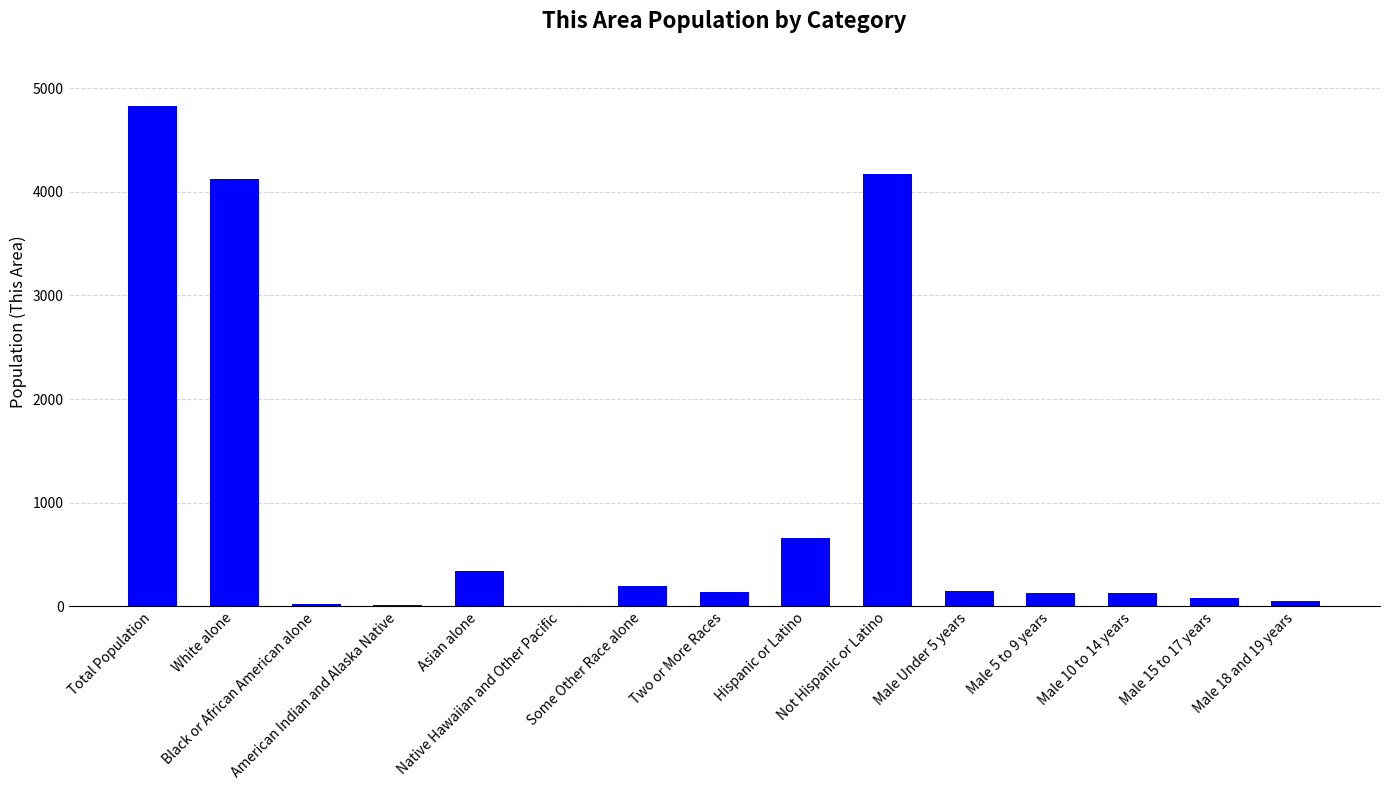

What is the sum of all values?

15012